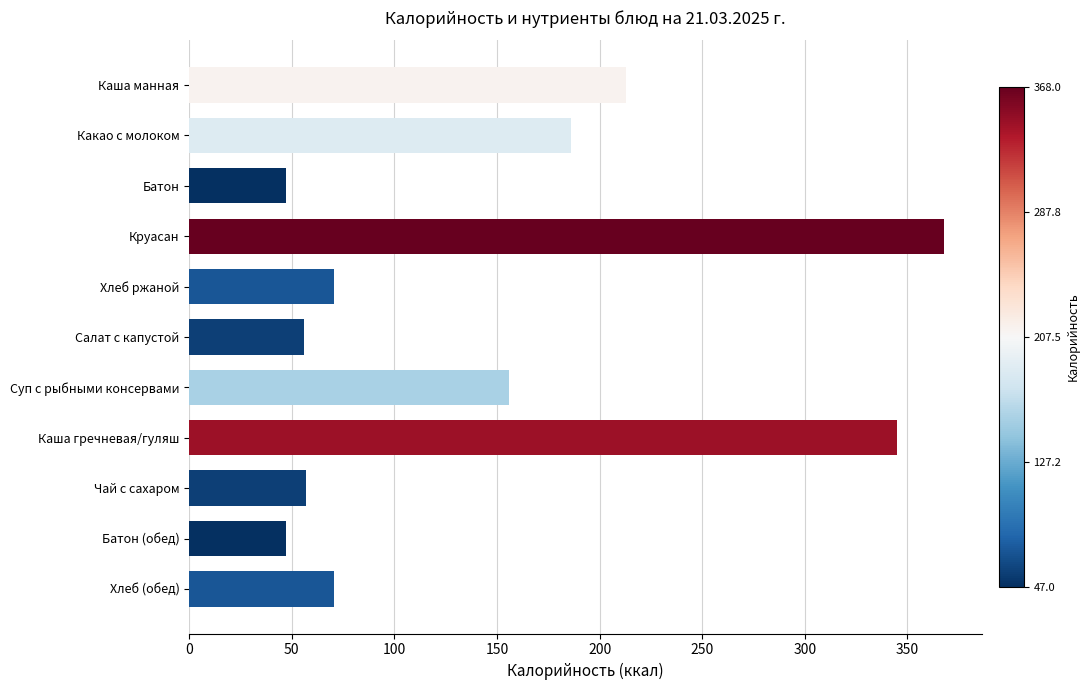

What is the label of the 8th bar from the bottom?

Круасан